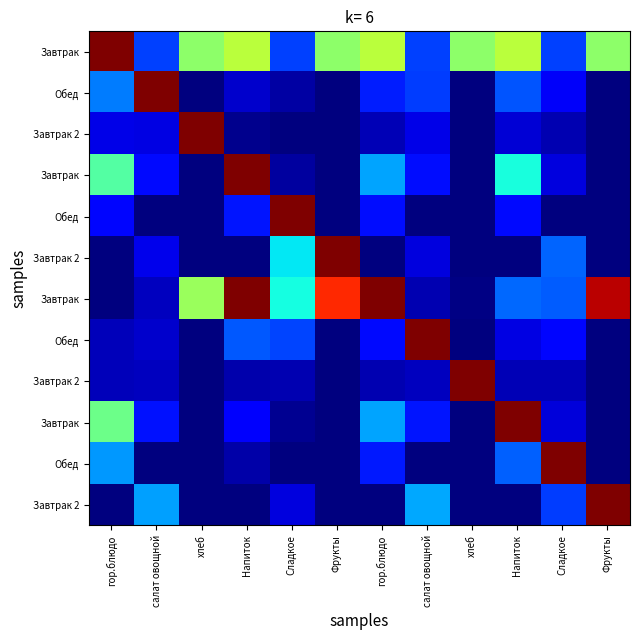

Between хлеб and салат овощной, which is larger?

хлеб